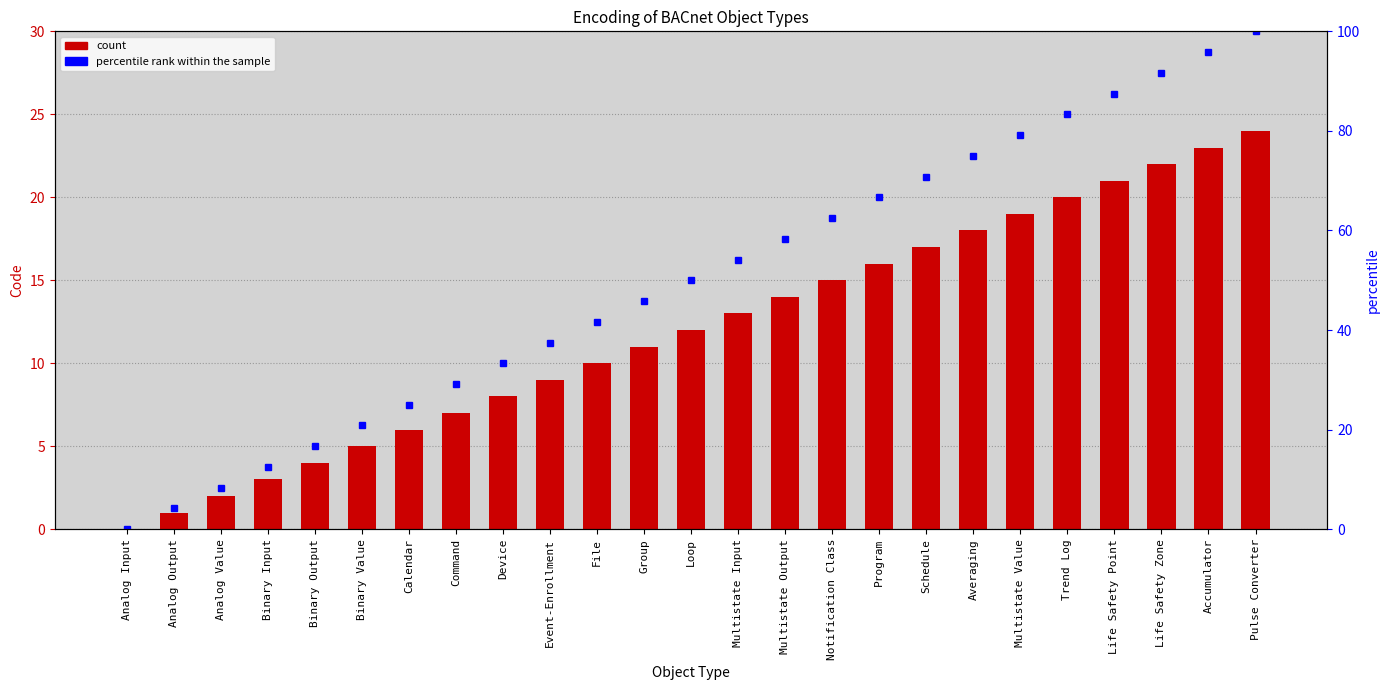

What is the label of the 20th bar from the left?

Multistate Value